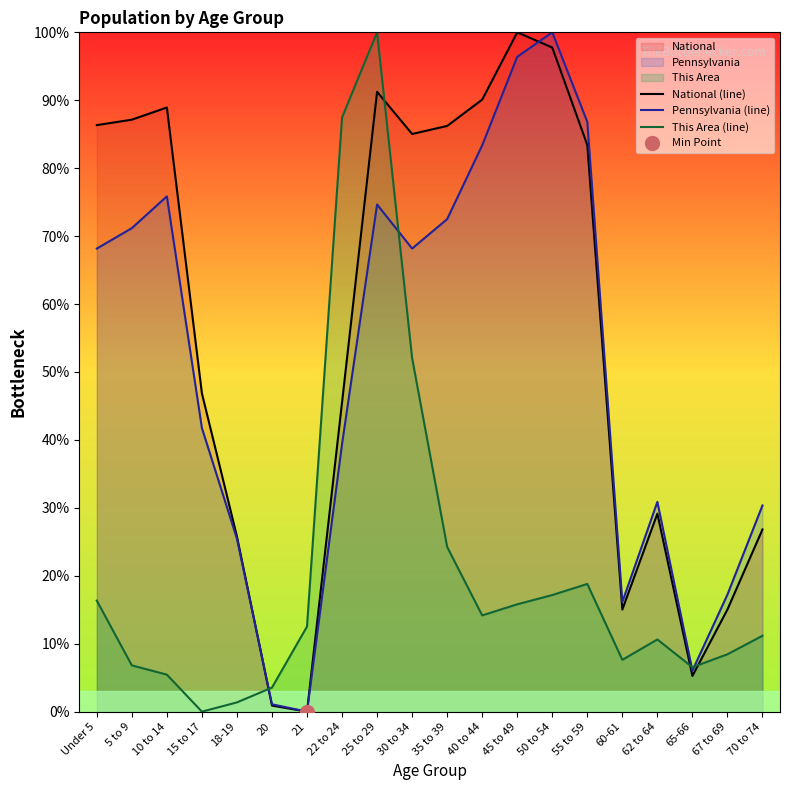

Reading right to left, what are all the values shown in this chart?

National (line): 70 to 74=26.8	67 to 69=15.0	65-66=5.3	62 to 64=29.1	60-61=15.0	55 to 59=83.4	50 to 54=97.8	45 to 49=100.0	40 to 44=90.1	35 to 39=86.2	30 to 34=85.0	25 to 29=91.2	22 to 24=45.5	21=0.0	20=0.9	18-19=25.8	15 to 17=46.9	10 to 14=88.9	5 to 9=87.1	Under 5=86.3
Pennsylvania (line): 70 to 74=30.4	67 to 69=17.2	65-66=6.0	62 to 64=30.9	60-61=16.1	55 to 59=86.8	50 to 54=100.0	45 to 49=96.4	40 to 44=83.4	35 to 39=72.5	30 to 34=68.2	25 to 29=74.7	22 to 24=39.4	21=0.0	20=1.1	18-19=25.5	15 to 17=41.7	10 to 14=75.9	5 to 9=71.2	Under 5=68.2
This Area (line): 70 to 74=11.2	67 to 69=8.4	65-66=6.5	62 to 64=10.6	60-61=7.6	55 to 59=18.8	50 to 54=17.2	45 to 49=15.8	40 to 44=14.2	35 to 39=24.3	30 to 34=52.0	25 to 29=100.0	22 to 24=87.5	21=12.5	20=3.5	18-19=1.4	15 to 17=0.0	10 to 14=5.4	5 to 9=6.8	Under 5=16.3